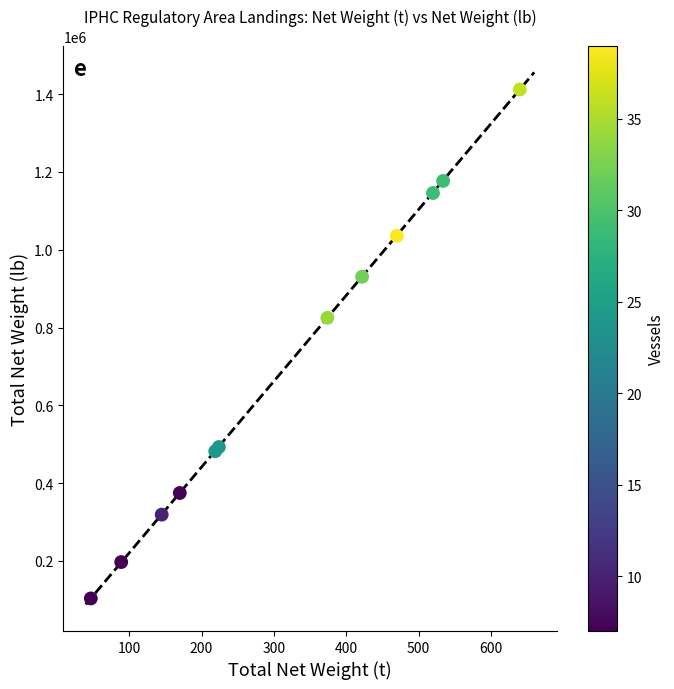

What Y value in the scatter plot is closest to 757813?

824964